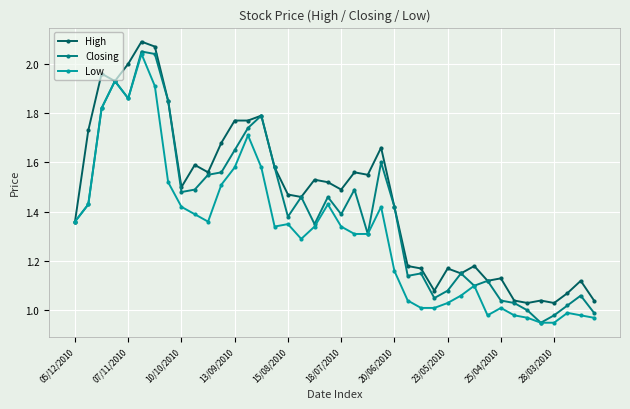

In Closing, how many points are higher than both neighbors (excluding endpoints)?

11